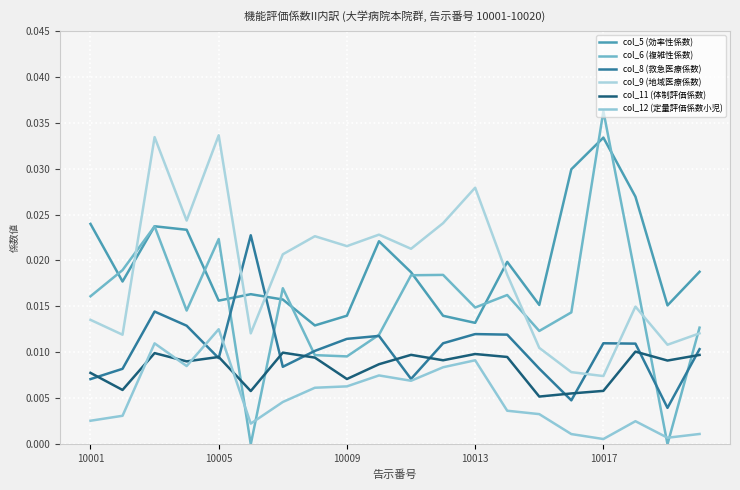

Is this an area chart (filled region under the line)?

No